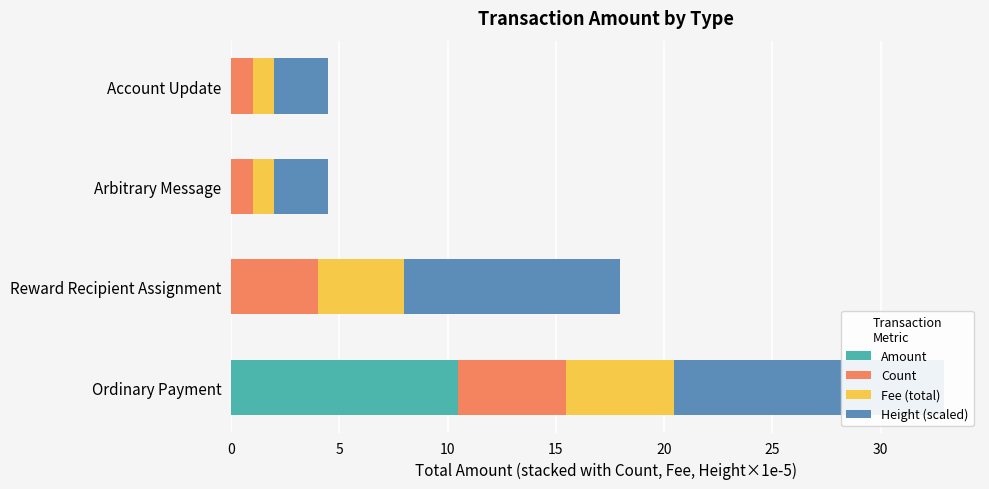

Which series has the widest spread of values?

Amount